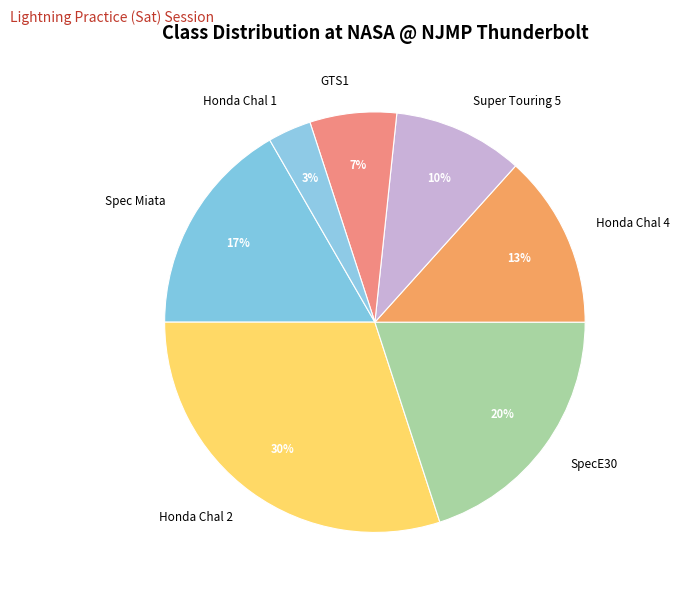

Which has a higher value, SpecE30 or Super Touring 5?

SpecE30